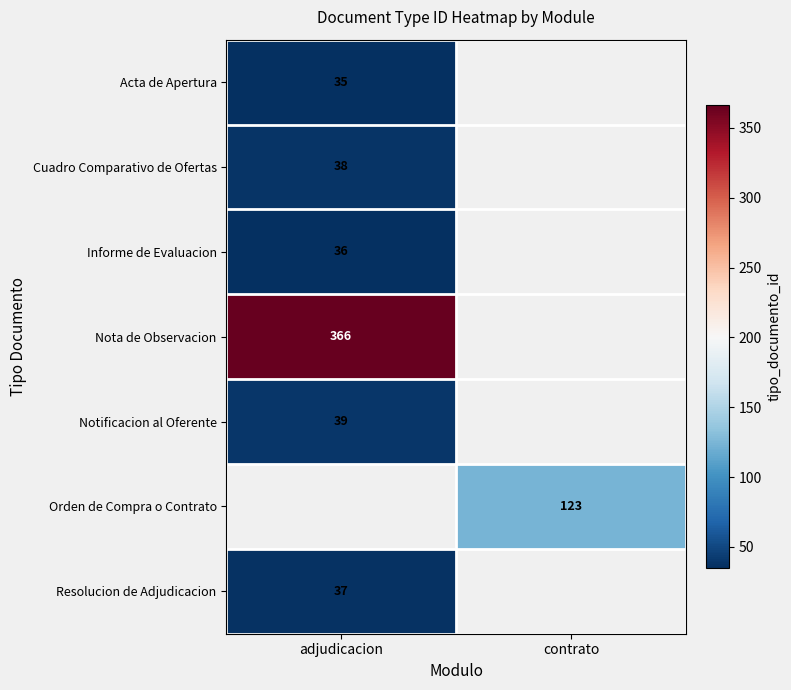

True or false: Informe de Evaluacion has a value of 36 at adjudicacion.

True